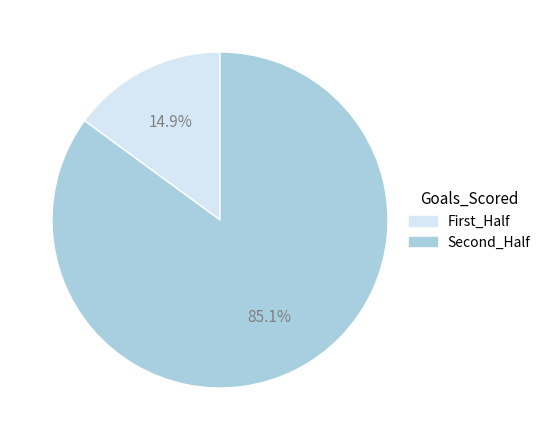

Is there a majority slice in this chart?

Yes